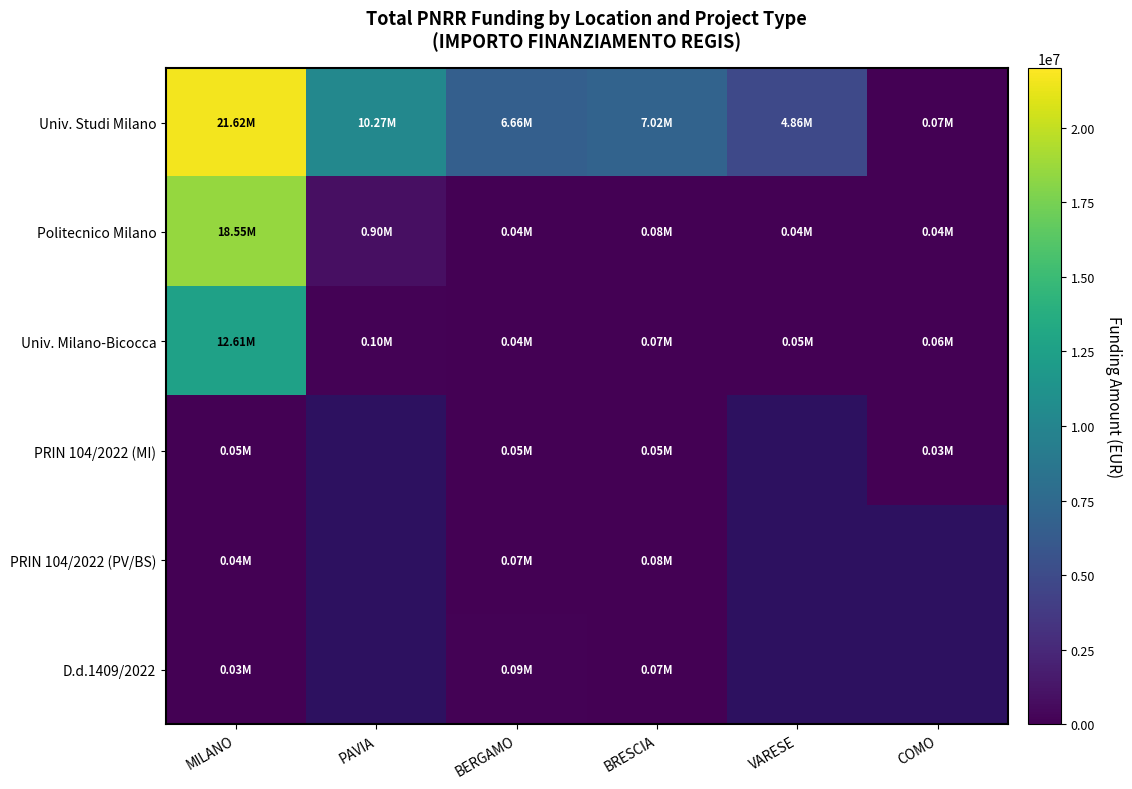

At which label does PRIN 104/2022 (MI) reach its peak?

MILANO